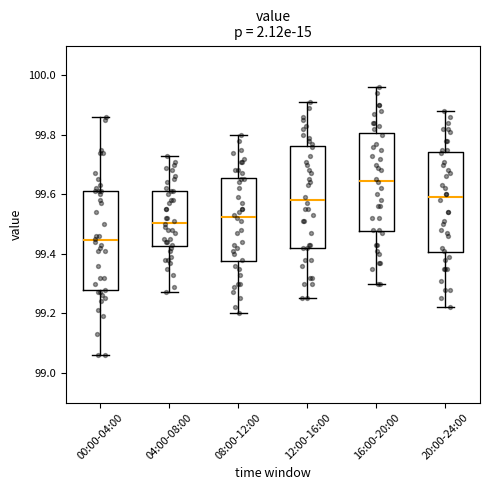

Which box's median line is the highest?

16:00-20:00